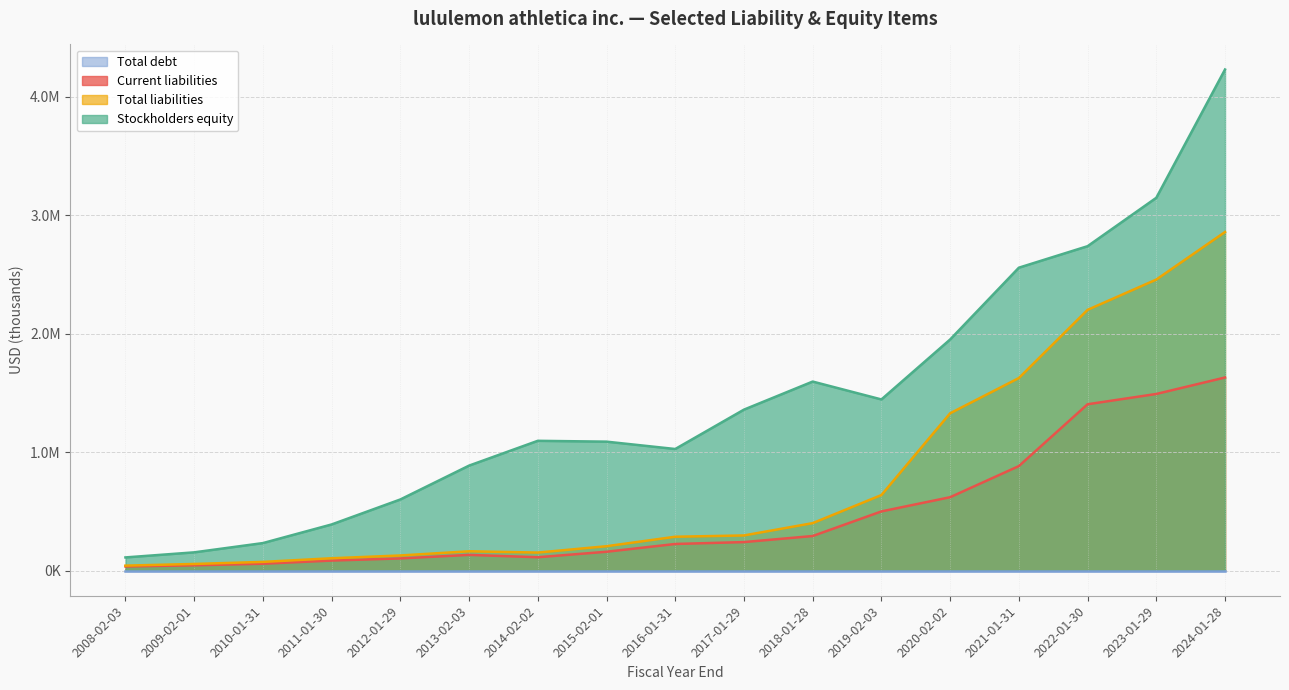

Does the chart have visible grid lines?

Yes